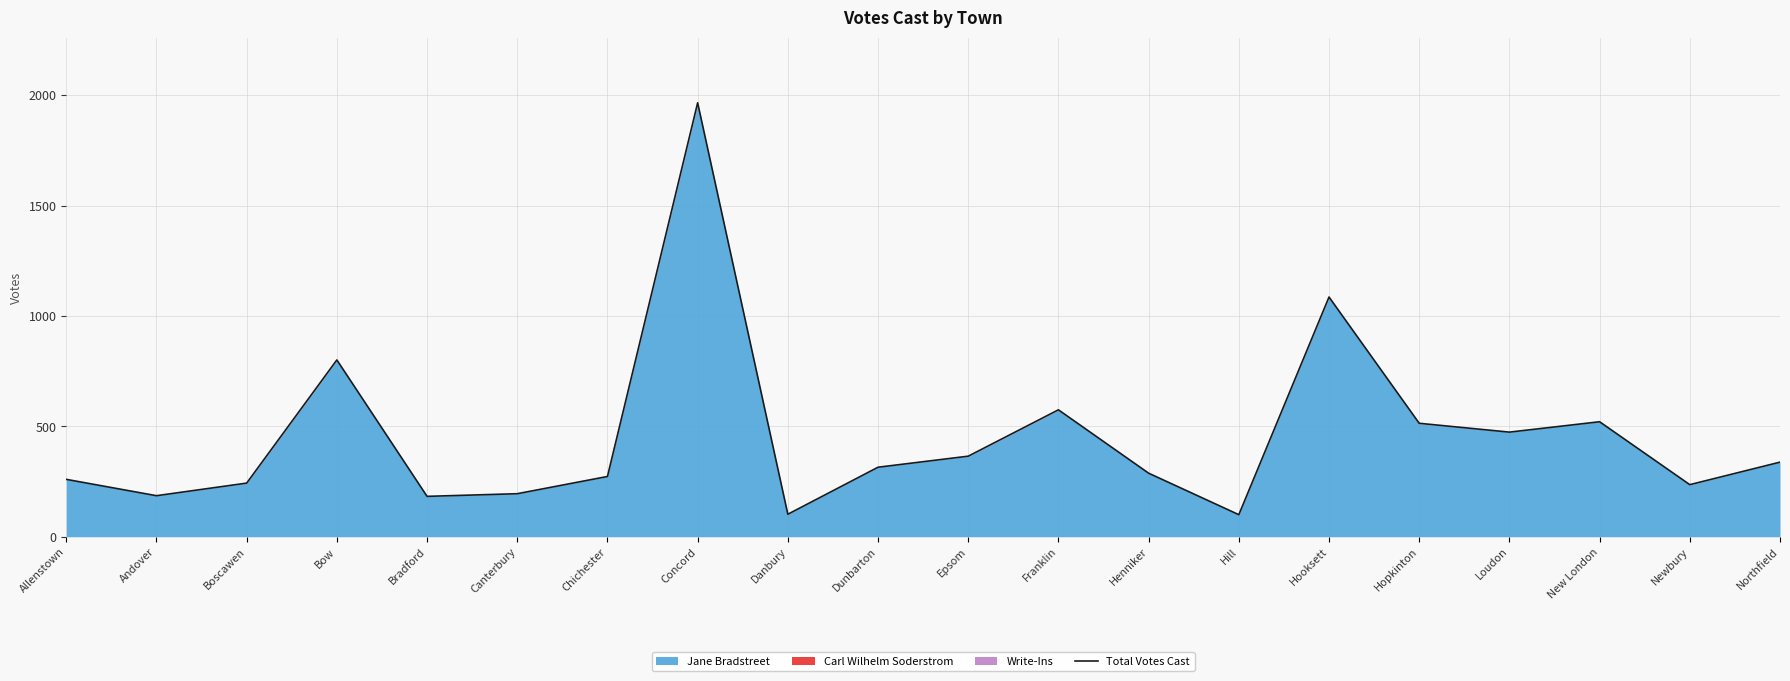

Reading left to right, what are all the values shown in this chart?

Allenstown=260	Andover=186	Boscawen=243	Bow=801	Bradford=183	Canterbury=195	Chichester=273	Concord=1966	Danbury=102	Dunbarton=315	Epsom=365	Franklin=575	Henniker=288	Hill=100	Hooksett=1086	Hopkinton=514	Loudon=474	New London=521	Newbury=236	Northfield=338